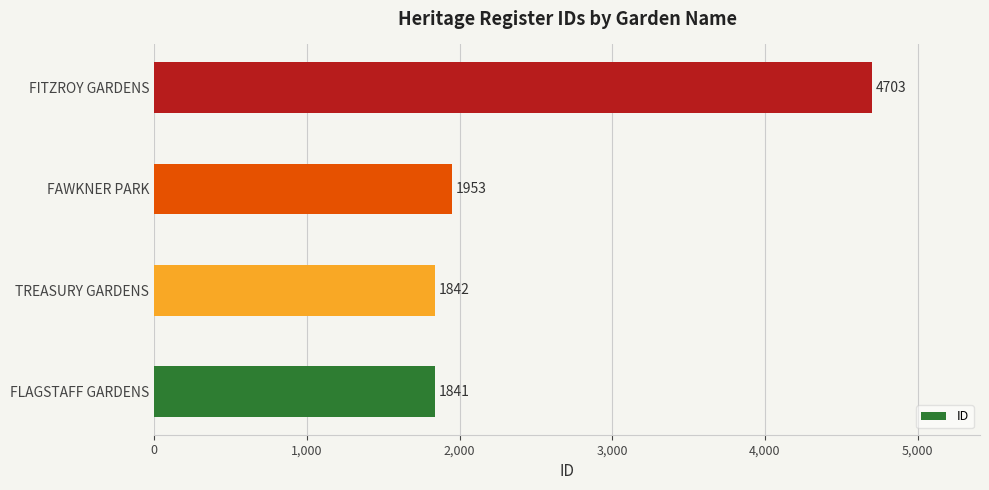

At which category does the chart reach its peak across all series?

FITZROY GARDENS